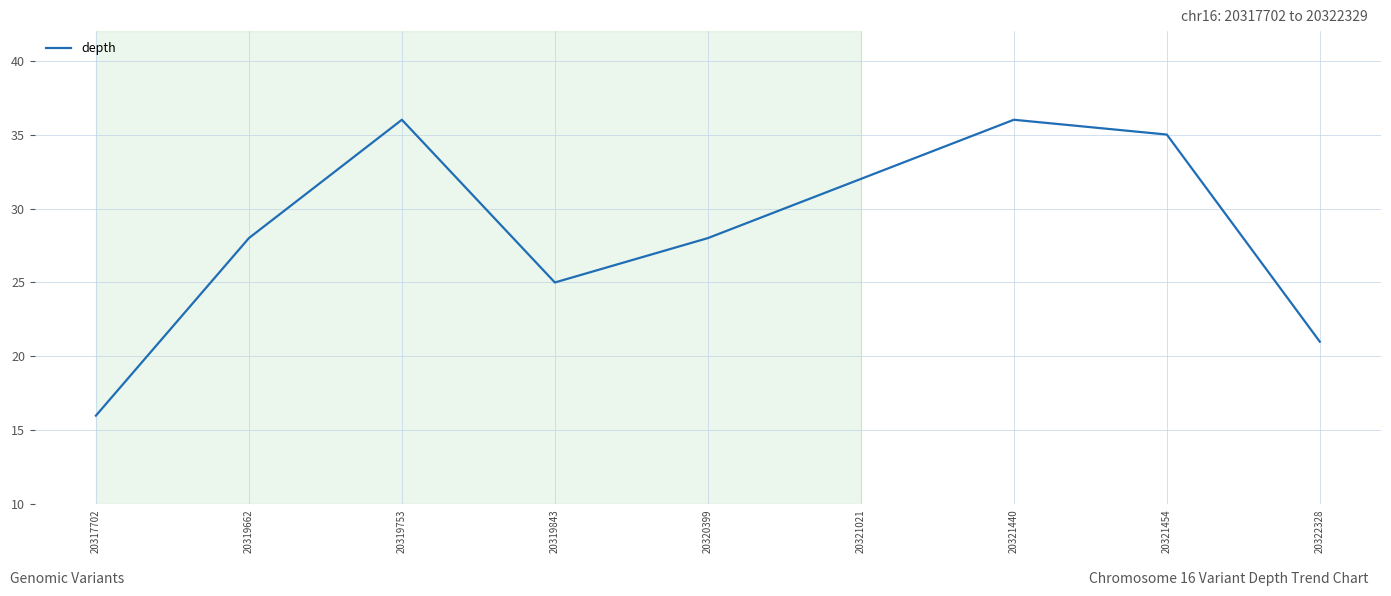

Reading left to right, list all the values displayed in this chart.

16	28	36	25	28	32	36	35	21